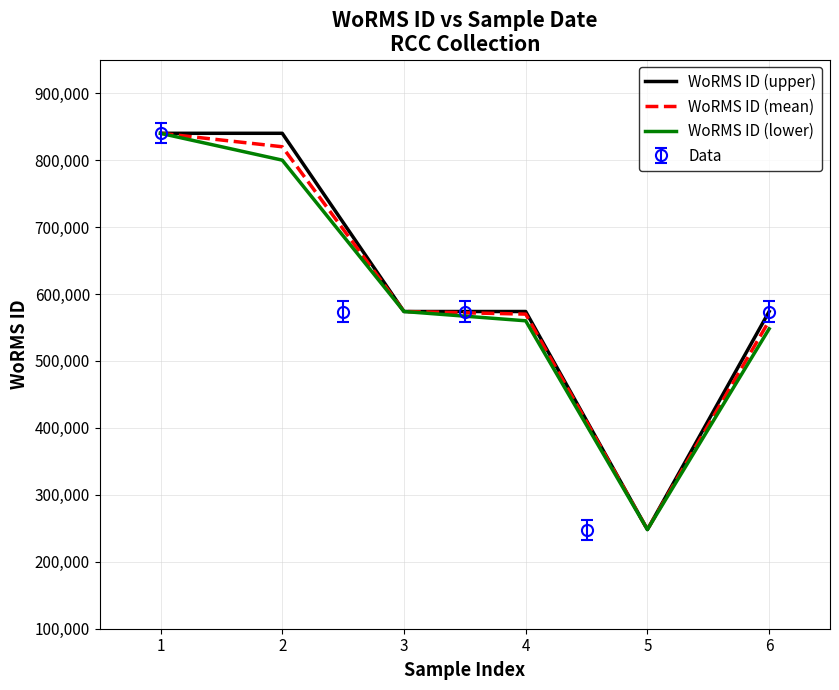

List the series in order of their peak value, highest first.

WoRMS ID (upper), WoRMS ID (mean), WoRMS ID (lower)